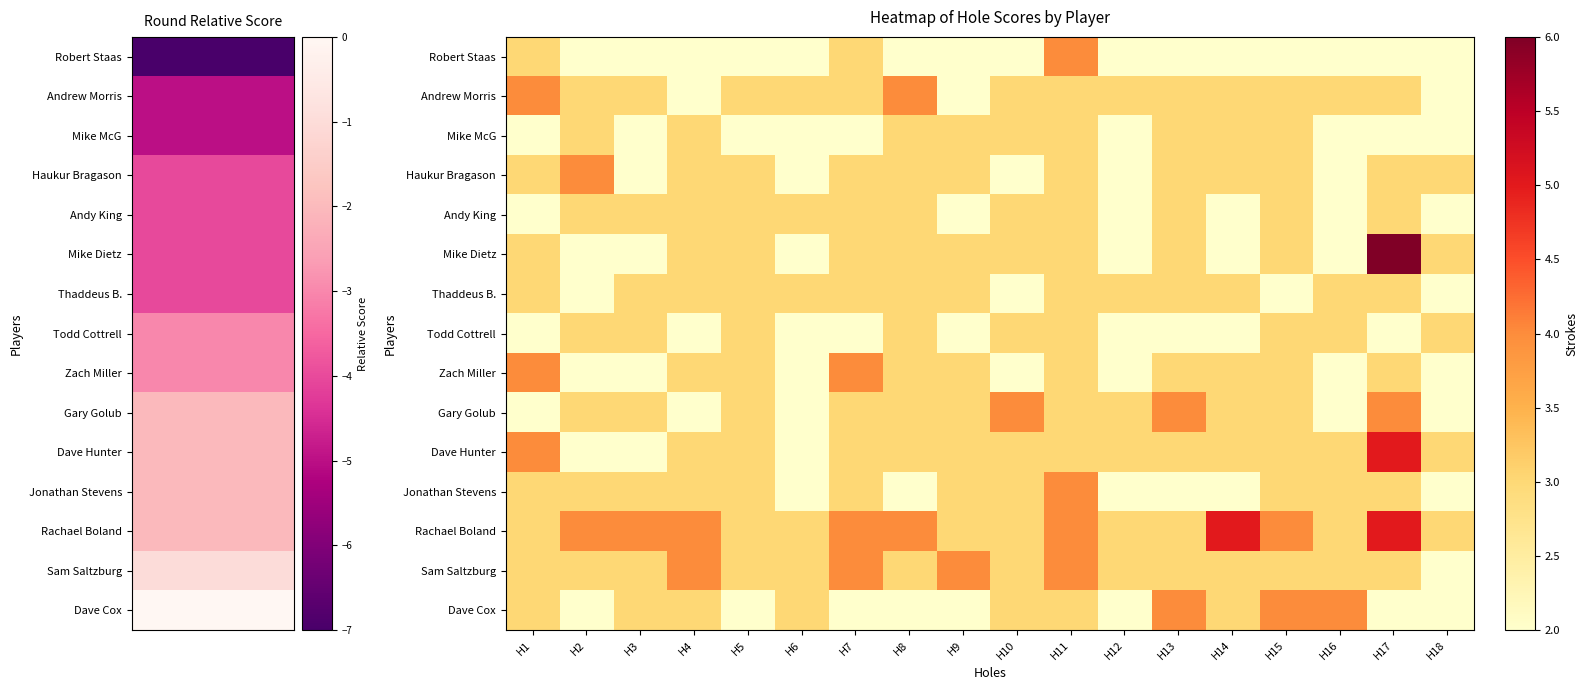

At how many categories does at least one series exceed 5?

1